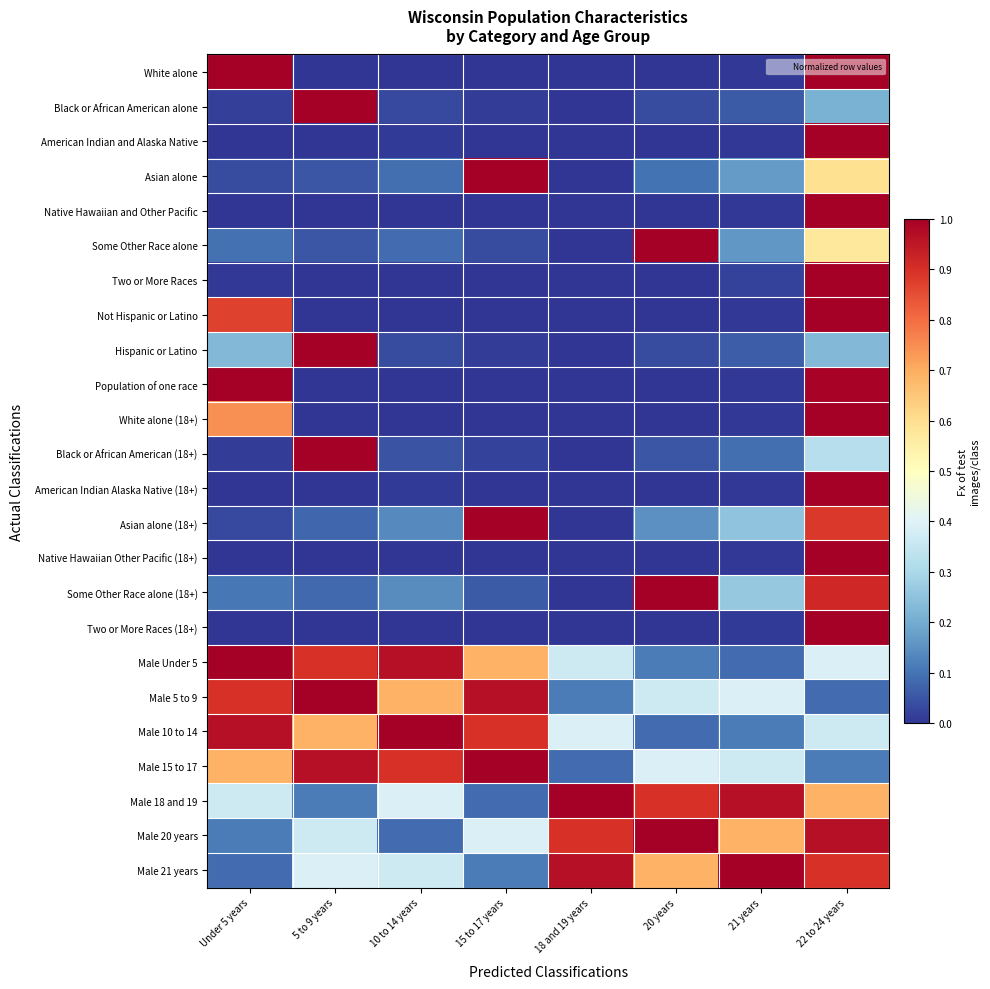

Reading left to right, list all the values displayed in this chart.

White alone: Under 5 years=1.0	5 to 9 years=0.0	10 to 14 years=0.0	15 to 17 years=0.0	18 and 19 years=0.0	20 years=0.0	21 years=0.0	22 to 24 years=1.0
Black or African American alone: Under 5 years=0.0	5 to 9 years=1.0	10 to 14 years=0.0	15 to 17 years=0.0	18 and 19 years=0.0	20 years=0.0	21 years=0.1	22 to 24 years=0.2
American Indian and Alaska Native: Under 5 years=0.0	5 to 9 years=0.0	10 to 14 years=0.0	15 to 17 years=0.0	18 and 19 years=0.0	20 years=0.0	21 years=0.0	22 to 24 years=1.0
Asian alone: Under 5 years=0.0	5 to 9 years=0.1	10 to 14 years=0.1	15 to 17 years=1.0	18 and 19 years=0.0	20 years=0.1	21 years=0.2	22 to 24 years=0.6
Native Hawaiian and Other Pacific: Under 5 years=0.0	5 to 9 years=0.0	10 to 14 years=0.0	15 to 17 years=0.0	18 and 19 years=0.0	20 years=0.0	21 years=0.0	22 to 24 years=1.0
Some Other Race alone: Under 5 years=0.1	5 to 9 years=0.1	10 to 14 years=0.1	15 to 17 years=0.0	18 and 19 years=0.0	20 years=1.0	21 years=0.2	22 to 24 years=0.6
Two or More Races: Under 5 years=0.0	5 to 9 years=0.0	10 to 14 years=0.0	15 to 17 years=0.0	18 and 19 years=0.0	20 years=0.0	21 years=0.0	22 to 24 years=1.0
Not Hispanic or Latino: Under 5 years=0.9	5 to 9 years=0.0	10 to 14 years=0.0	15 to 17 years=0.0	18 and 19 years=0.0	20 years=0.0	21 years=0.0	22 to 24 years=1.0
Hispanic or Latino: Under 5 years=0.2	5 to 9 years=1.0	10 to 14 years=0.0	15 to 17 years=0.0	18 and 19 years=0.0	20 years=0.0	21 years=0.1	22 to 24 years=0.2
Population of one race: Under 5 years=1.0	5 to 9 years=0.0	10 to 14 years=0.0	15 to 17 years=0.0	18 and 19 years=0.0	20 years=0.0	21 years=0.0	22 to 24 years=1.0
White alone (18+): Under 5 years=0.7	5 to 9 years=0.0	10 to 14 years=0.0	15 to 17 years=0.0	18 and 19 years=0.0	20 years=0.0	21 years=0.0	22 to 24 years=1.0
Black or African American (18+): Under 5 years=0.0	5 to 9 years=1.0	10 to 14 years=0.1	15 to 17 years=0.0	18 and 19 years=0.0	20 years=0.1	21 years=0.1	22 to 24 years=0.3
American Indian Alaska Native (18+): Under 5 years=0.0	5 to 9 years=0.0	10 to 14 years=0.0	15 to 17 years=0.0	18 and 19 years=0.0	20 years=0.0	21 years=0.0	22 to 24 years=1.0
Asian alone (18+): Under 5 years=0.0	5 to 9 years=0.1	10 to 14 years=0.1	15 to 17 years=1.0	18 and 19 years=0.0	20 years=0.1	21 years=0.3	22 to 24 years=0.9
Native Hawaiian Other Pacific (18+): Under 5 years=0.0	5 to 9 years=0.0	10 to 14 years=0.0	15 to 17 years=0.0	18 and 19 years=0.0	20 years=0.0	21 years=0.0	22 to 24 years=1.0
Some Other Race alone (18+): Under 5 years=0.1	5 to 9 years=0.1	10 to 14 years=0.1	15 to 17 years=0.1	18 and 19 years=0.0	20 years=1.0	21 years=0.3	22 to 24 years=0.9
Two or More Races (18+): Under 5 years=0.0	5 to 9 years=0.0	10 to 14 years=0.0	15 to 17 years=0.0	18 and 19 years=0.0	20 years=0.0	21 years=0.0	22 to 24 years=1.0
Male Under 5: Under 5 years=1.0	5 to 9 years=0.9	10 to 14 years=1.0	15 to 17 years=0.7	18 and 19 years=0.4	20 years=0.1	21 years=0.1	22 to 24 years=0.4
Male 5 to 9: Under 5 years=0.9	5 to 9 years=1.0	10 to 14 years=0.7	15 to 17 years=1.0	18 and 19 years=0.1	20 years=0.4	21 years=0.4	22 to 24 years=0.1
Male 10 to 14: Under 5 years=1.0	5 to 9 years=0.7	10 to 14 years=1.0	15 to 17 years=0.9	18 and 19 years=0.4	20 years=0.1	21 years=0.1	22 to 24 years=0.4
Male 15 to 17: Under 5 years=0.7	5 to 9 years=1.0	10 to 14 years=0.9	15 to 17 years=1.0	18 and 19 years=0.1	20 years=0.4	21 years=0.4	22 to 24 years=0.1
Male 18 and 19: Under 5 years=0.4	5 to 9 years=0.1	10 to 14 years=0.4	15 to 17 years=0.1	18 and 19 years=1.0	20 years=0.9	21 years=1.0	22 to 24 years=0.7
Male 20 years: Under 5 years=0.1	5 to 9 years=0.4	10 to 14 years=0.1	15 to 17 years=0.4	18 and 19 years=0.9	20 years=1.0	21 years=0.7	22 to 24 years=1.0
Male 21 years: Under 5 years=0.1	5 to 9 years=0.4	10 to 14 years=0.4	15 to 17 years=0.1	18 and 19 years=1.0	20 years=0.7	21 years=1.0	22 to 24 years=0.9